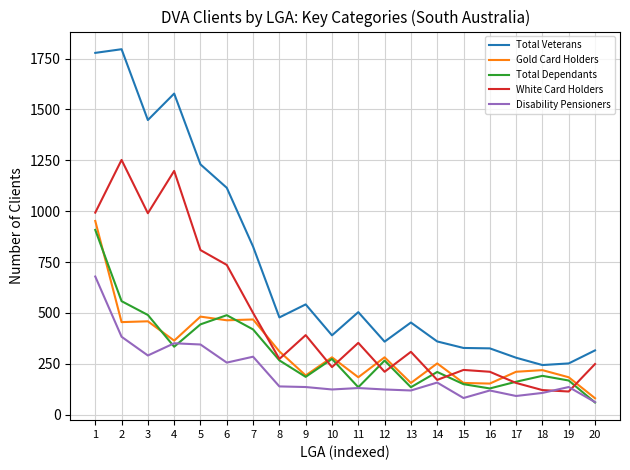

How many distinct data groups are displayed?

5